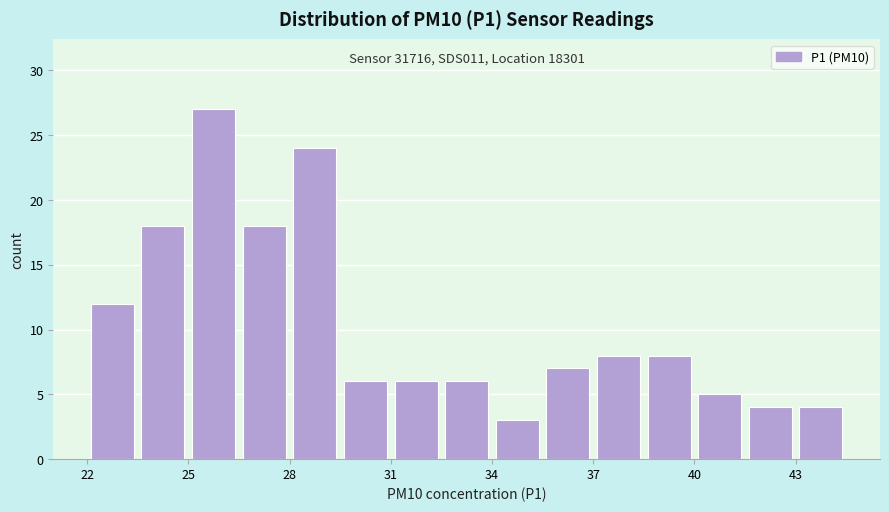

Read against the x-axis, roughly where is the centre of the tallest bar?

26.0